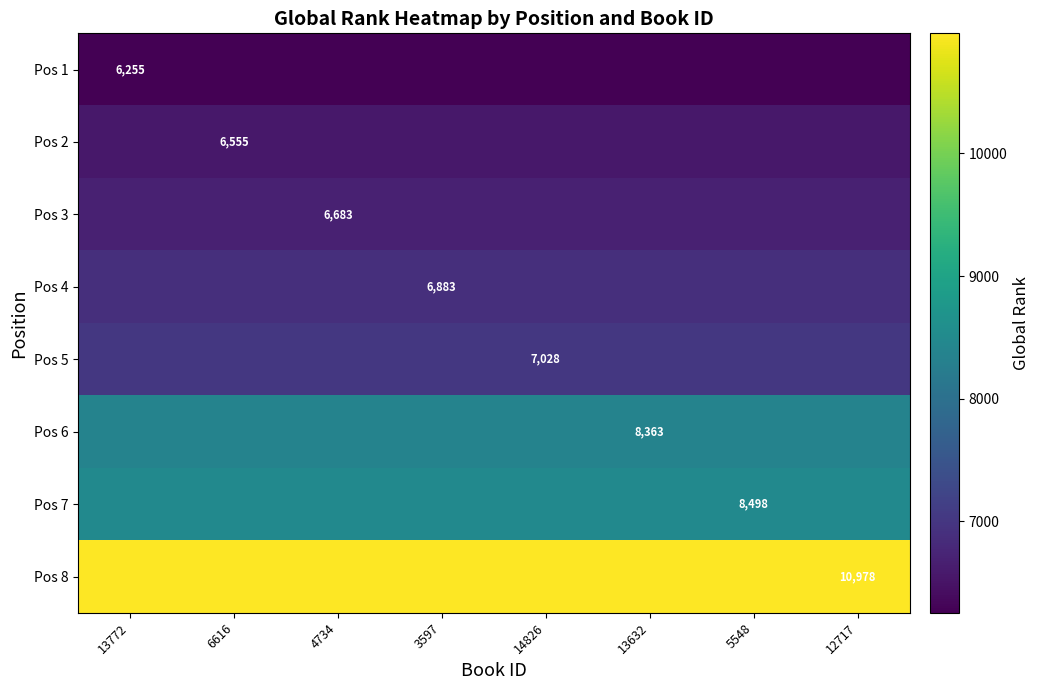

The value of Pos 6 at 13632 is 8363. True or false?

True